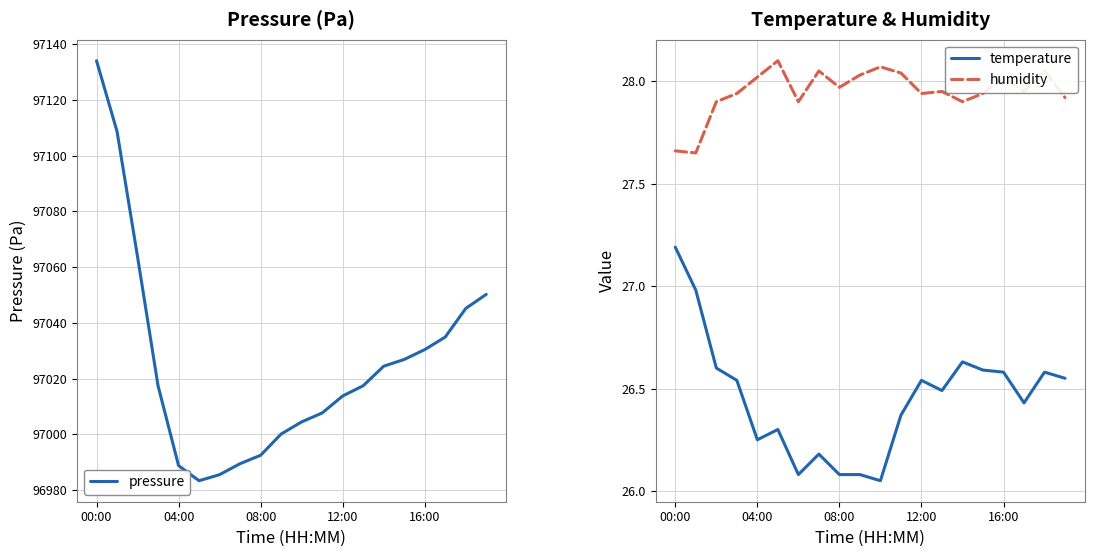

Which series has the widest spread of values?

pressure